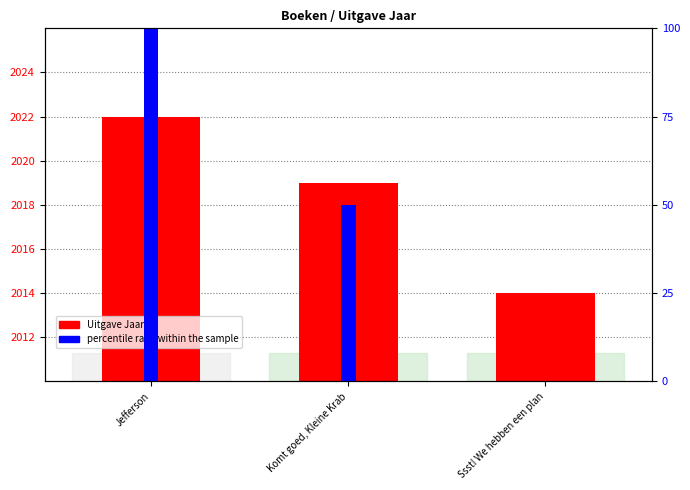

At Jefferson, list the series in order from smallest to largest.

percentile rank within the sample, Uitgave Jaar